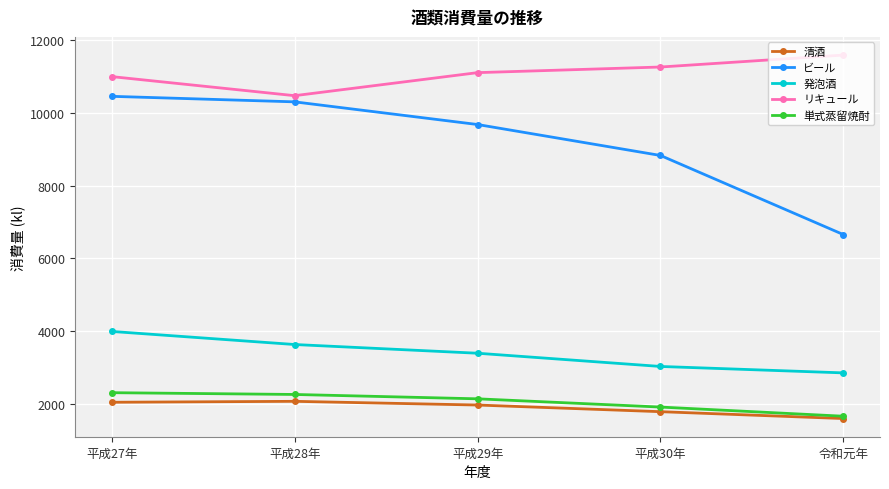

What is the difference between the ビール values at 平成27年 and 平成29年?

776